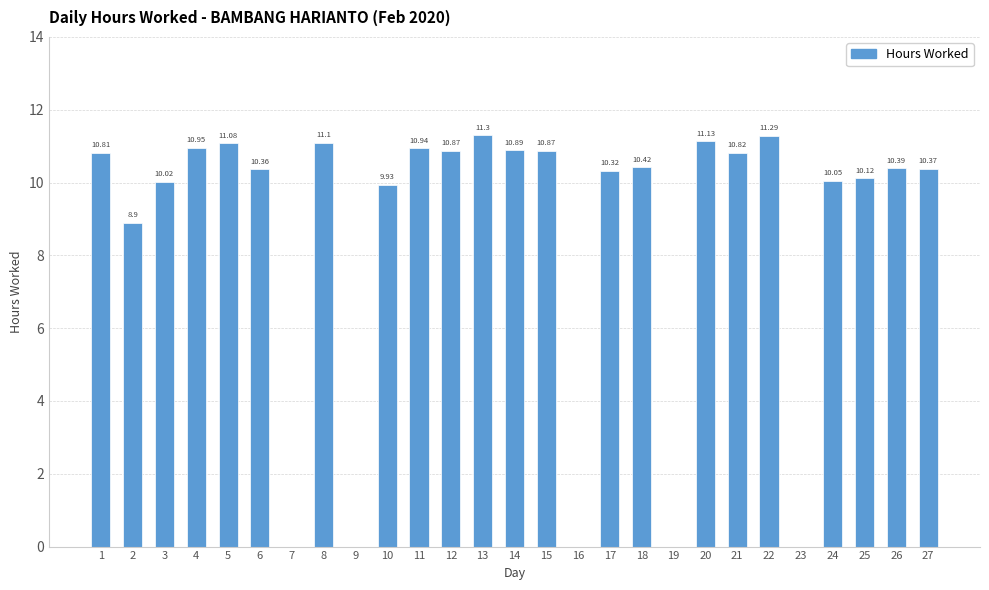

What is the sum of the values at 21 and 8?

21.9